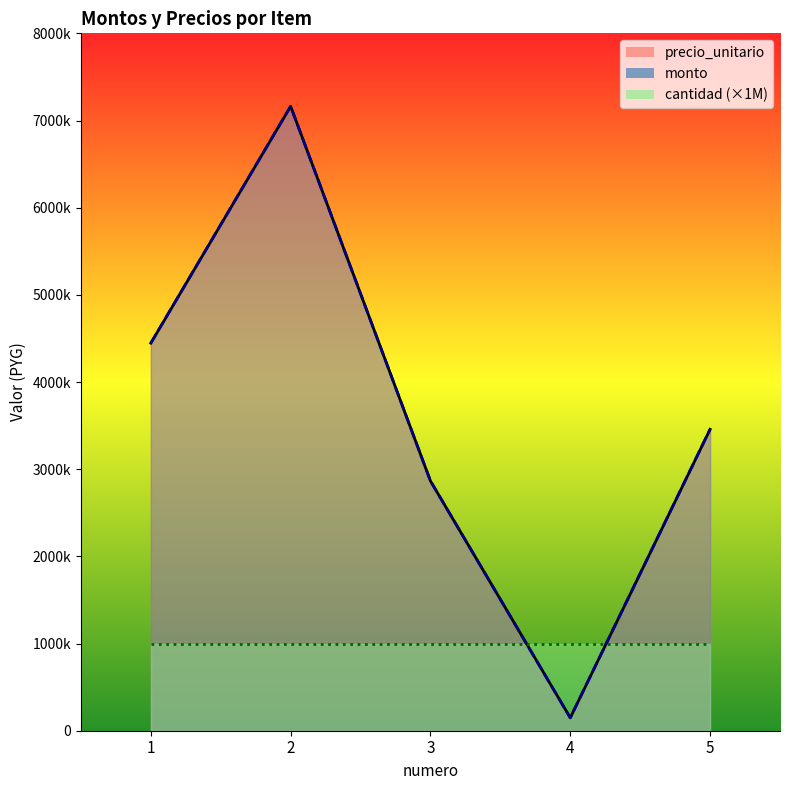

True or false: monto and precio_unitario intersect in this chart.

False